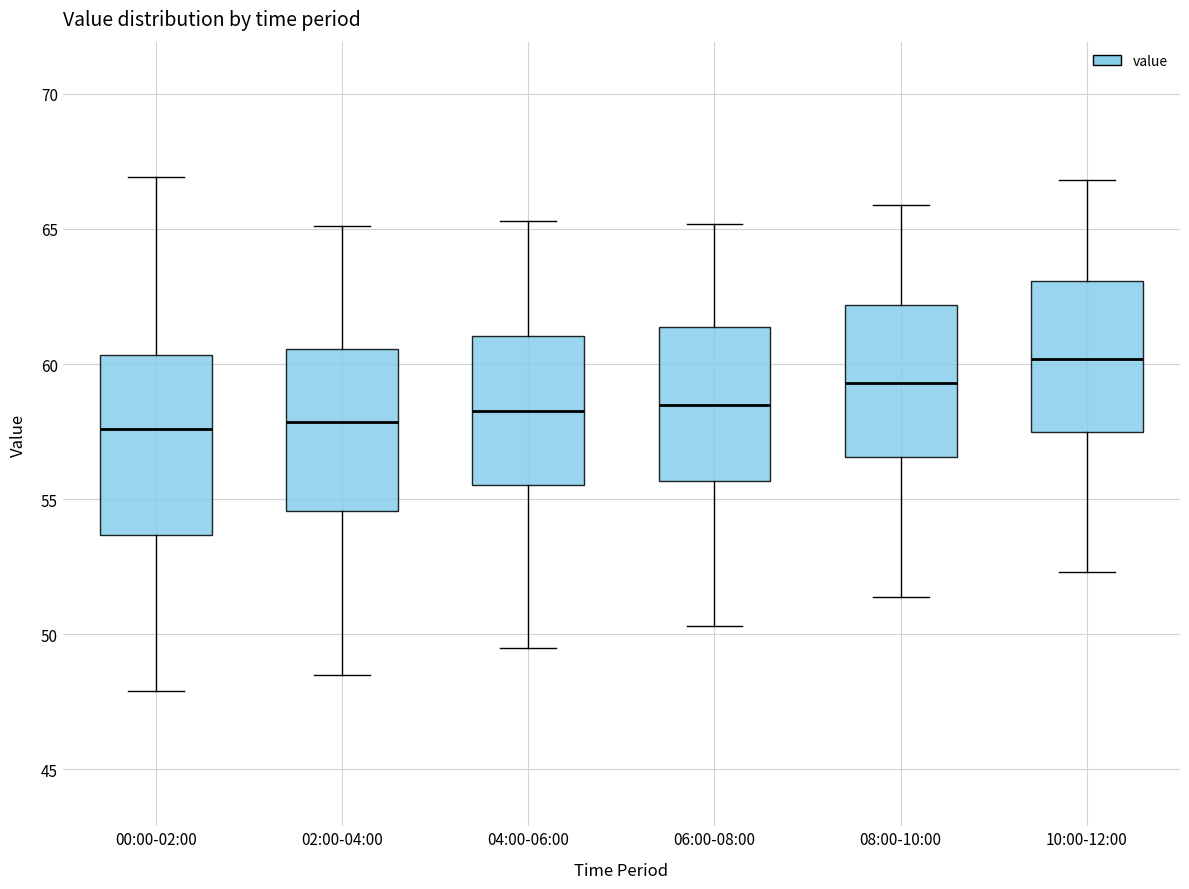

Reading left to right, transcribe this box plot: for each box, give where its median line is, the range the box spans, and where its two whiskers end, as read against the y-axis. The values are not printed on the chart, so give them approximately, as read against the axis.

00:00-02:00: median 57.5, box 53.5 to 60.5, whiskers 48.0 to 67.0
02:00-04:00: median 58.0, box 54.5 to 60.5, whiskers 48.5 to 65.0
04:00-06:00: median 58.5, box 55.5 to 61.0, whiskers 49.5 to 65.5
06:00-08:00: median 58.5, box 55.5 to 61.5, whiskers 50.5 to 65.0
08:00-10:00: median 59.5, box 56.5 to 62.0, whiskers 51.5 to 66.0
10:00-12:00: median 60.0, box 57.5 to 63.0, whiskers 52.5 to 67.0